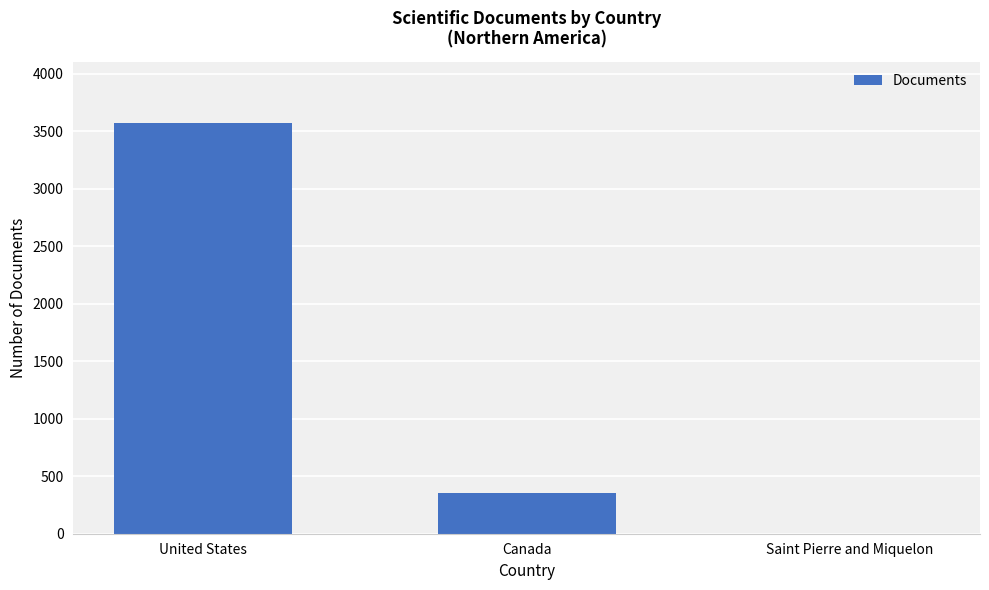

How many distinct data groups are displayed?

1